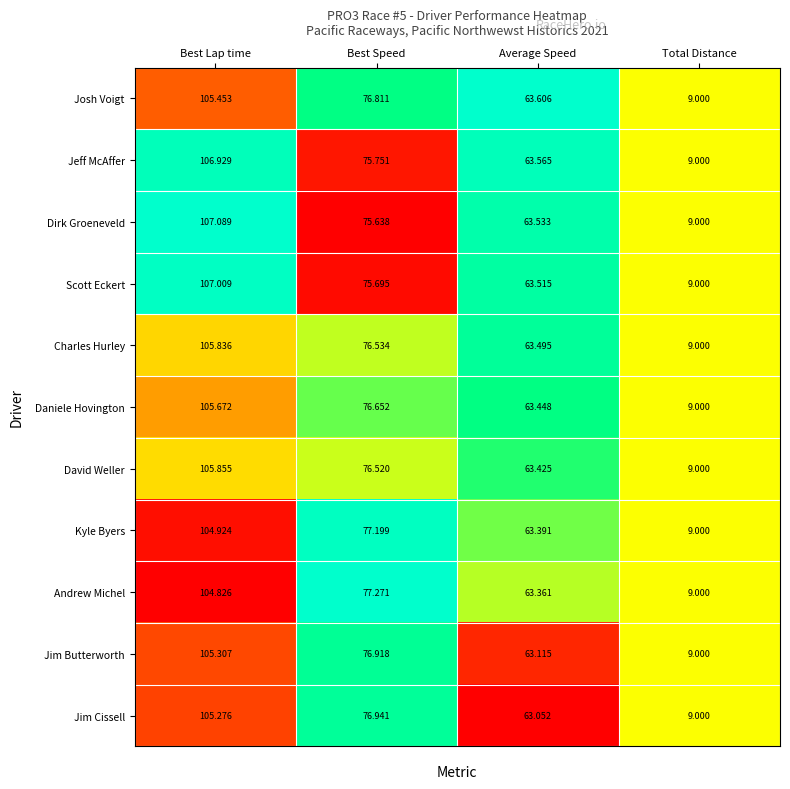

Where does the Charles Hurley series first go above 76?

Best Lap time